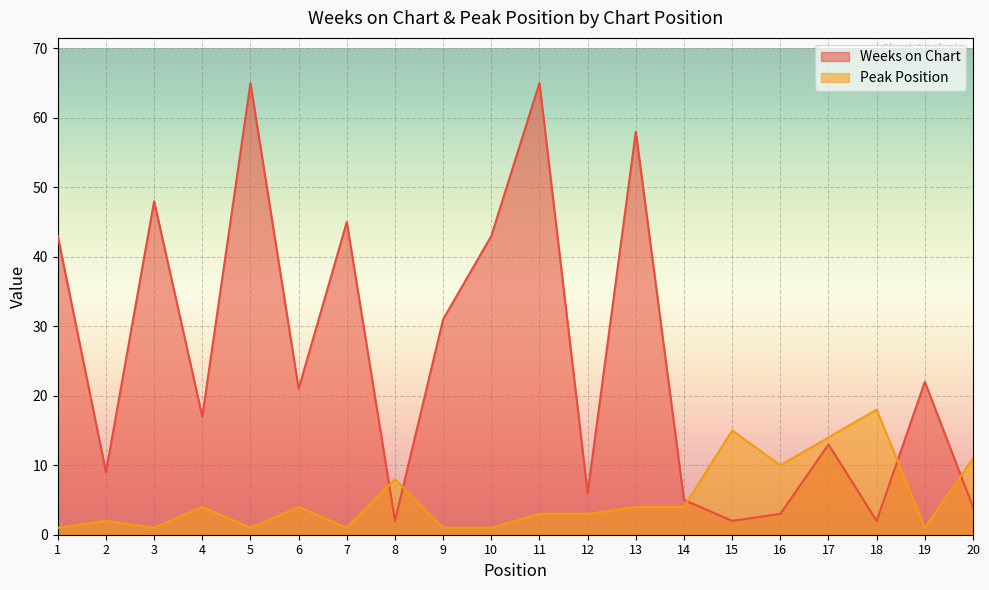

At how many categories does at least one series exceed 39?

7